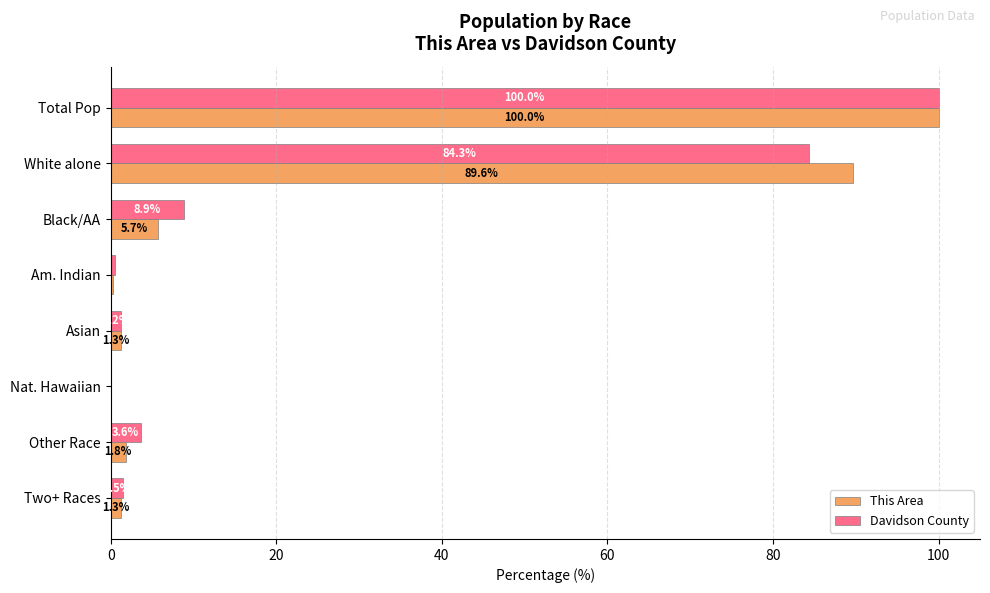

Which series changed the most between Total Pop and Other Race?

This Area